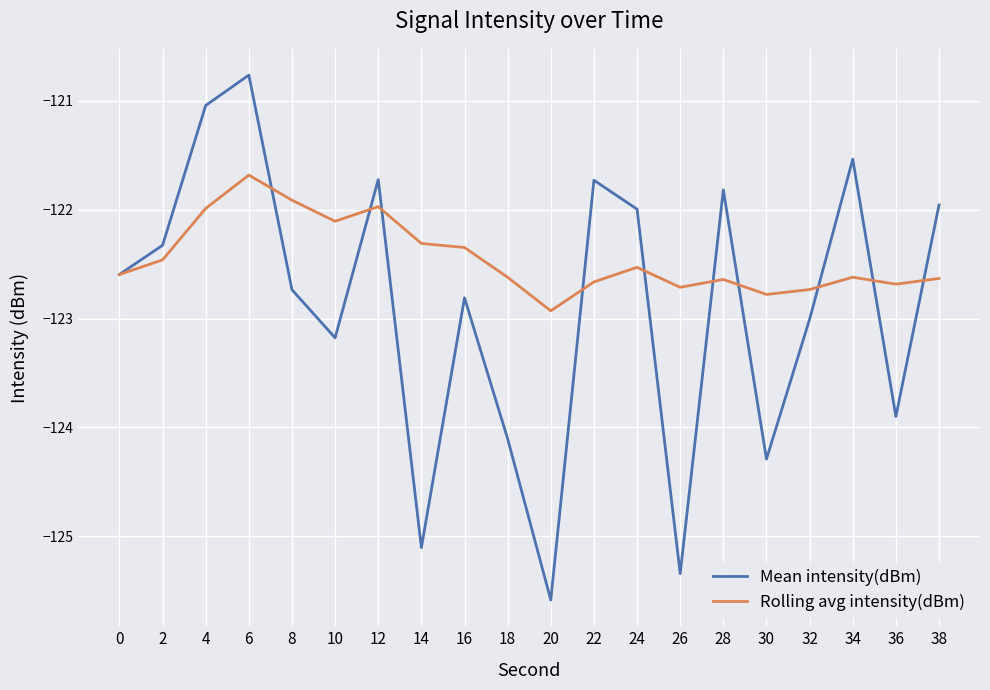

List the series in order of their peak value, lowest first.

Rolling avg intensity(dBm), Mean intensity(dBm)